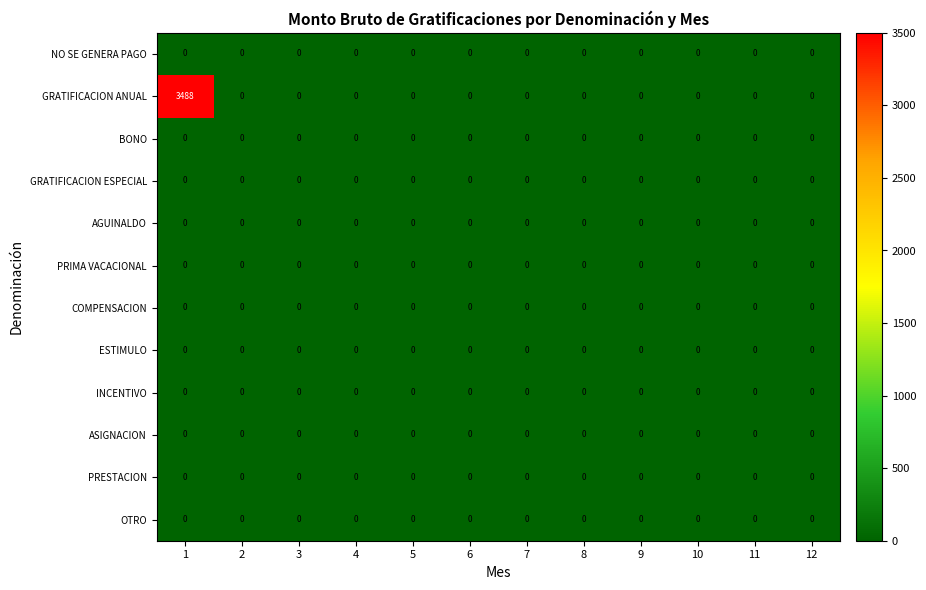

Which series has the widest spread of values?

GRATIFICACION ANUAL